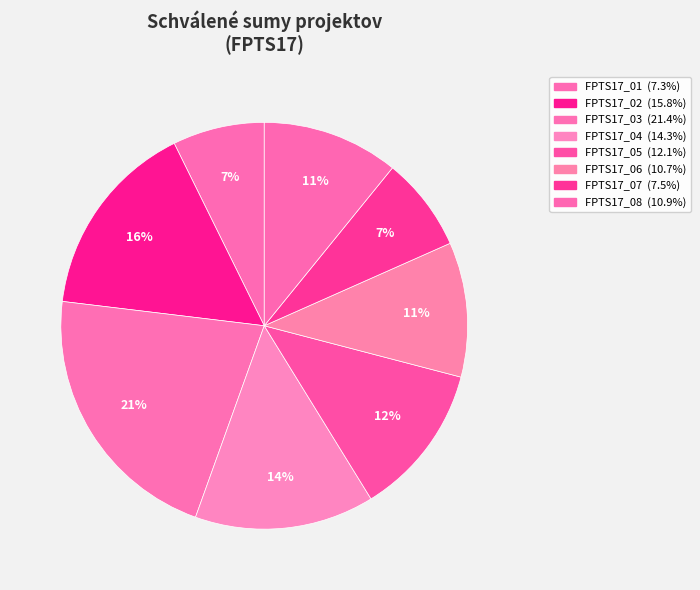

What is the largest slice in the pie chart?

FPTS17_03